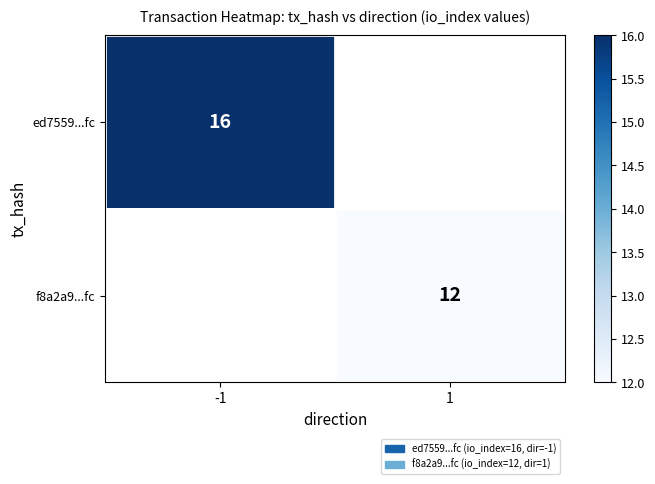

The ed7559...fc series shows 16 at -1. True or false?

True